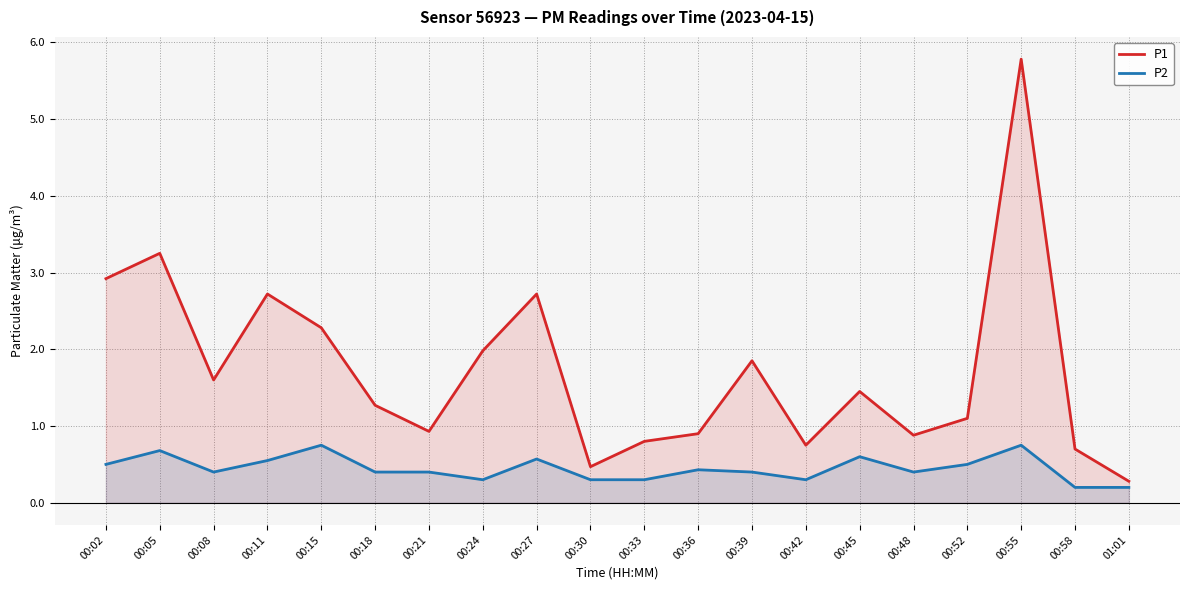

Which category has the highest value across all series?

00:55